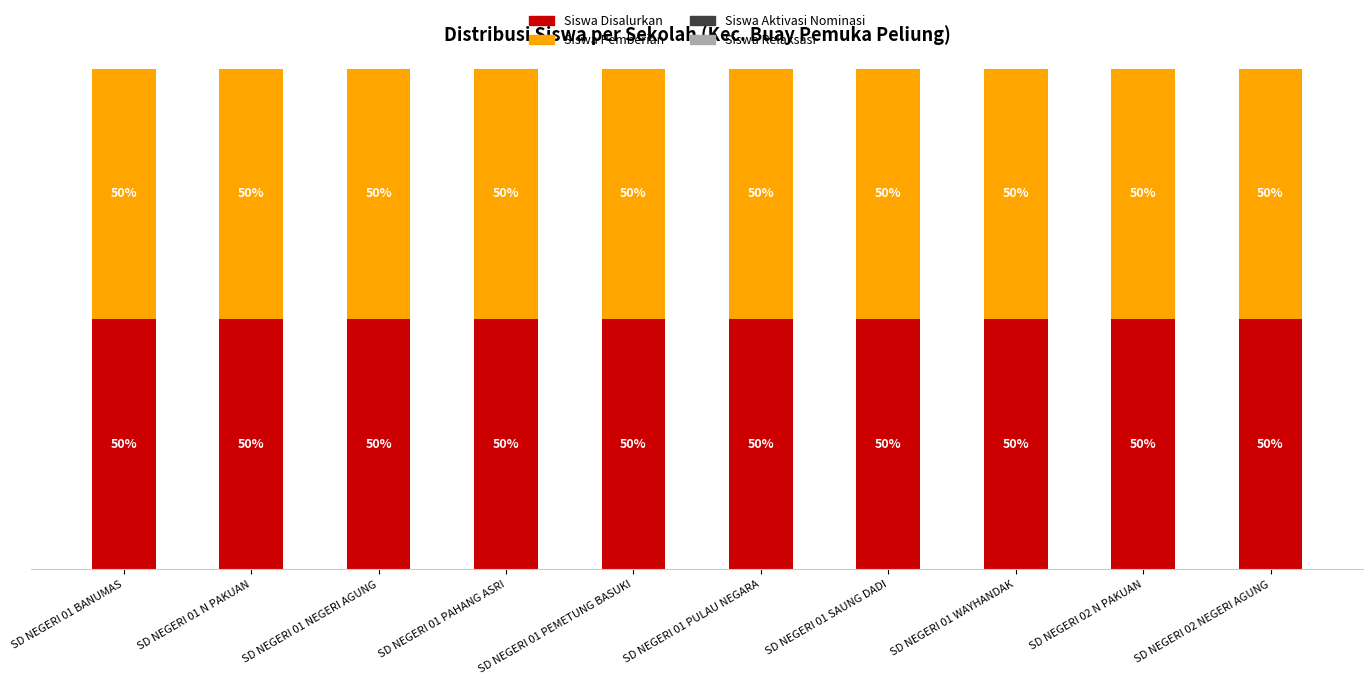

List the labels in order of Siswa Disalurkan value, smallest first.

SD NEGERI 01 BANUMAS, SD NEGERI 01 N PAKUAN, SD NEGERI 01 NEGERI AGUNG, SD NEGERI 01 PAHANG ASRI, SD NEGERI 01 PEMETUNG BASUKI, SD NEGERI 01 PULAU NEGARA, SD NEGERI 01 SAUNG DADI, SD NEGERI 01 WAYHANDAK, SD NEGERI 02 N PAKUAN, SD NEGERI 02 NEGERI AGUNG